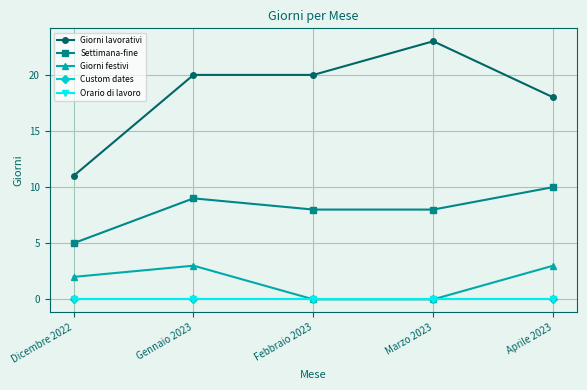

Where is Custom dates nearest to the value 0?

Dicembre 2022